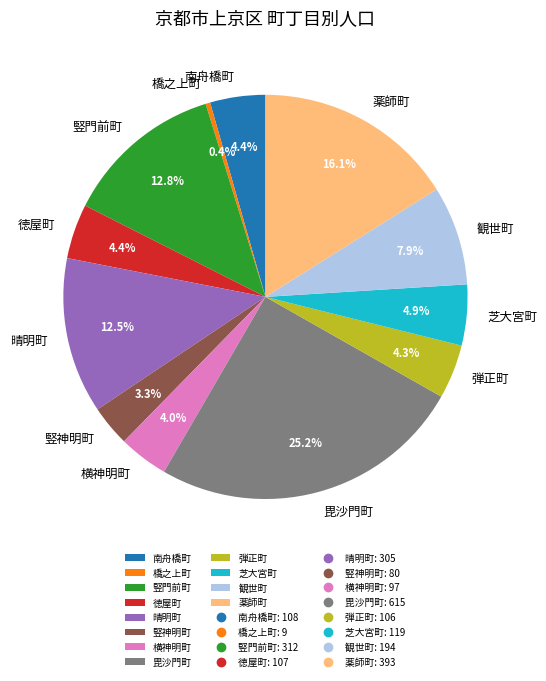

What is the total percentage of 観世町 and 徳屋町?

12.3%